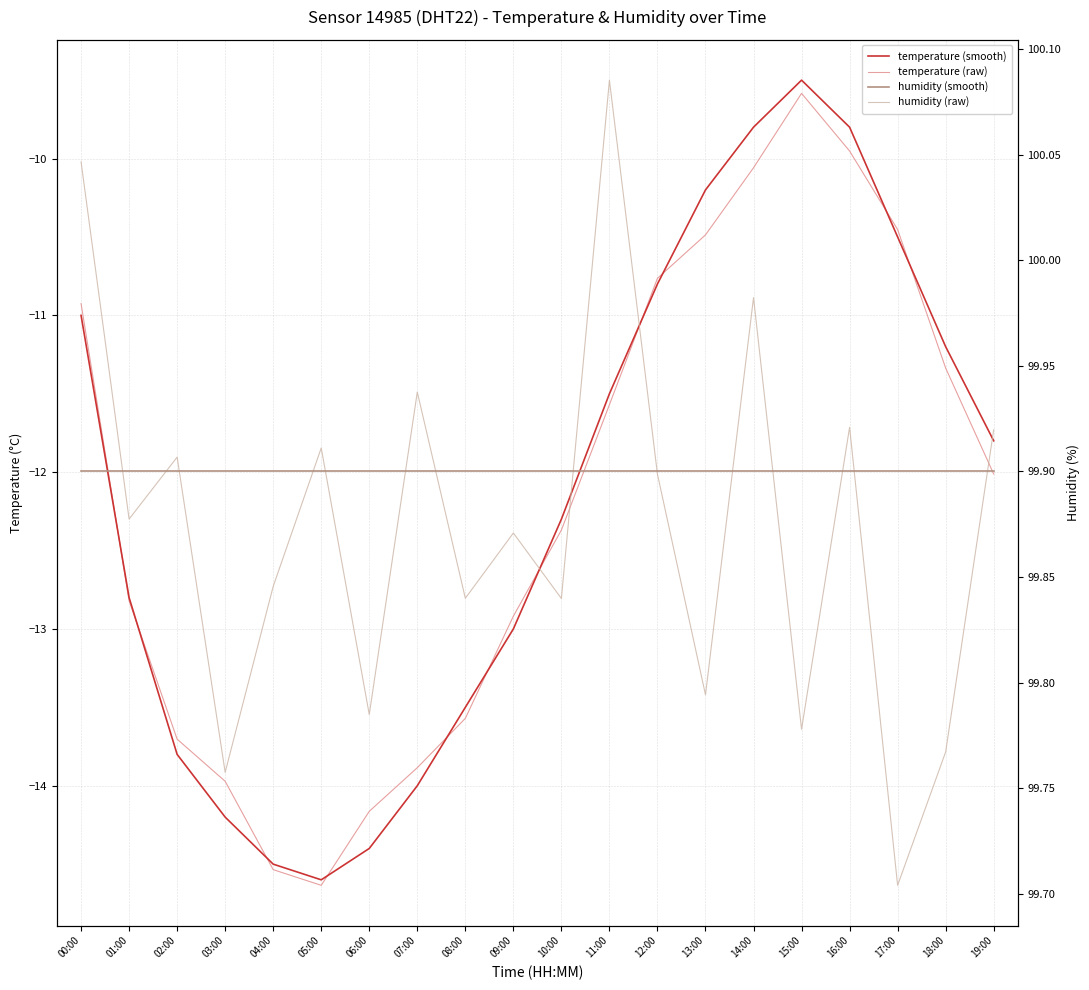

What is the smallest value displayed?

-14.6